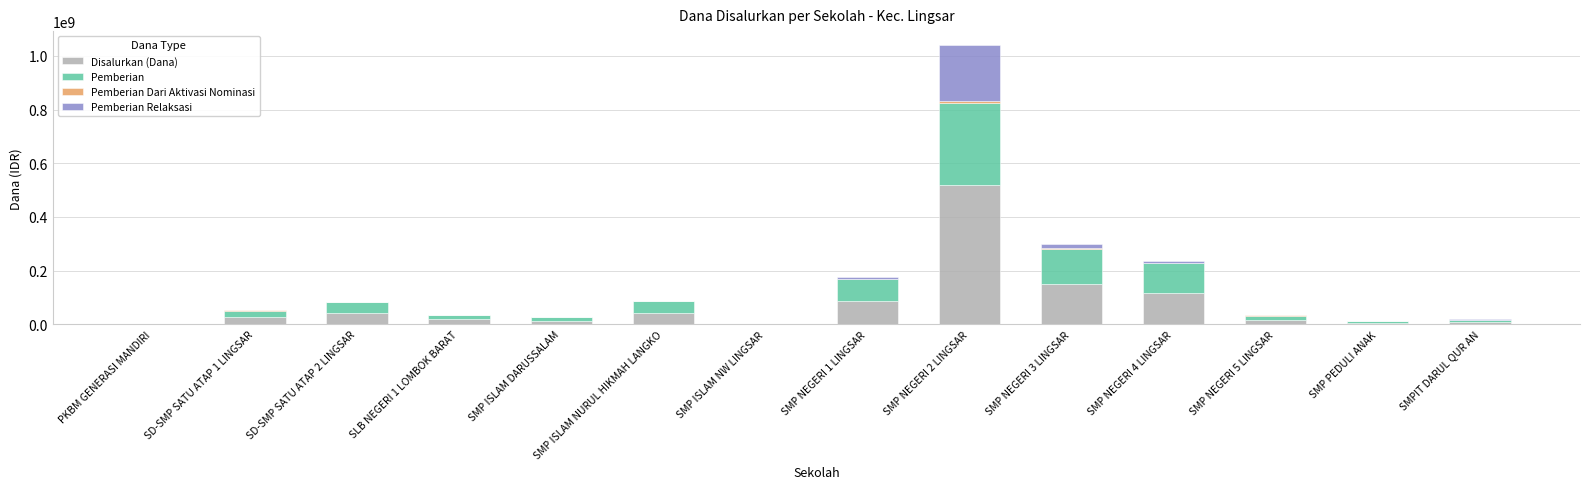

What is the sum of all Disalurkan (Dana) values?

1054125000